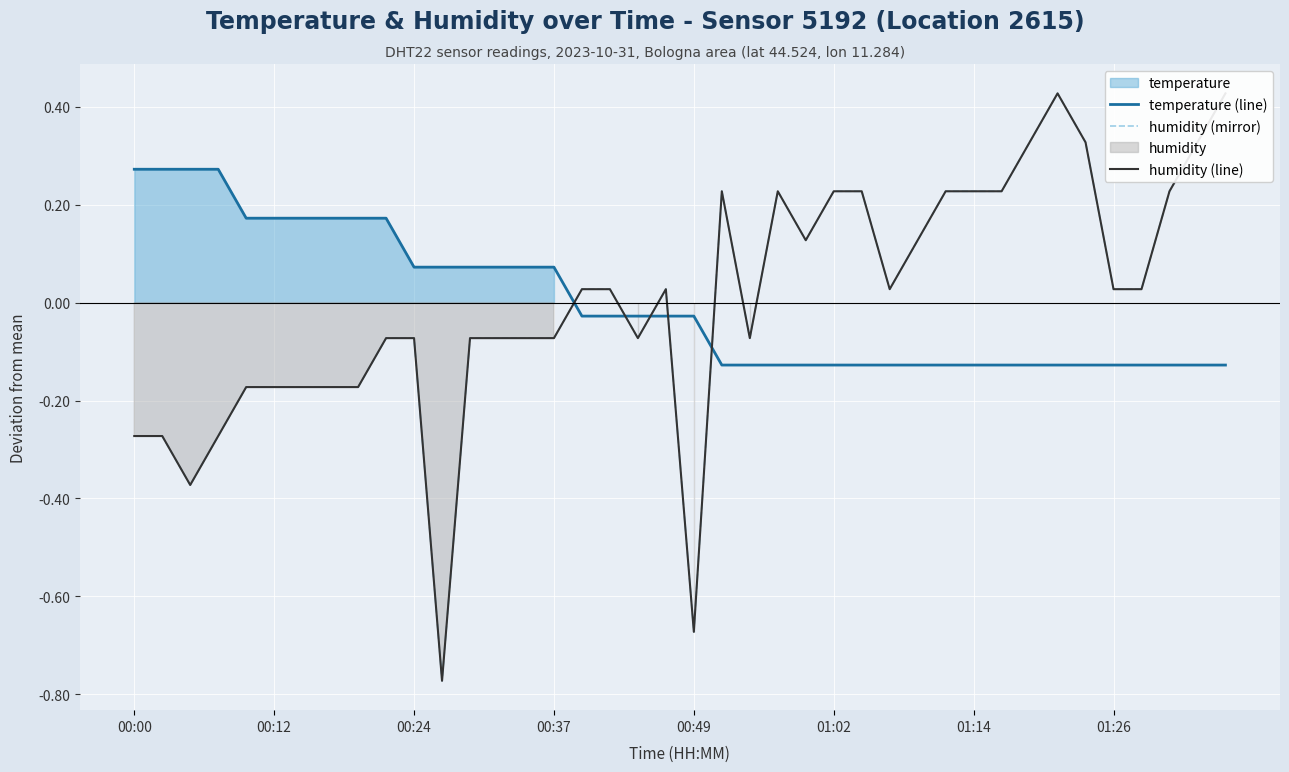

Does the chart display data point markers on the line(s)?

No